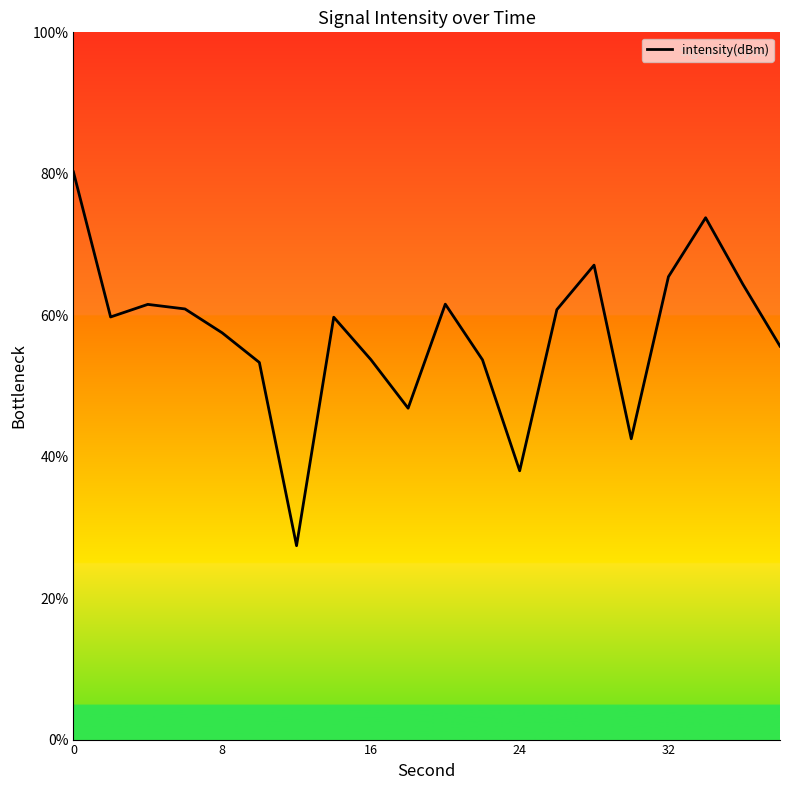

What is the difference between the maximum and minimum values?

52.9